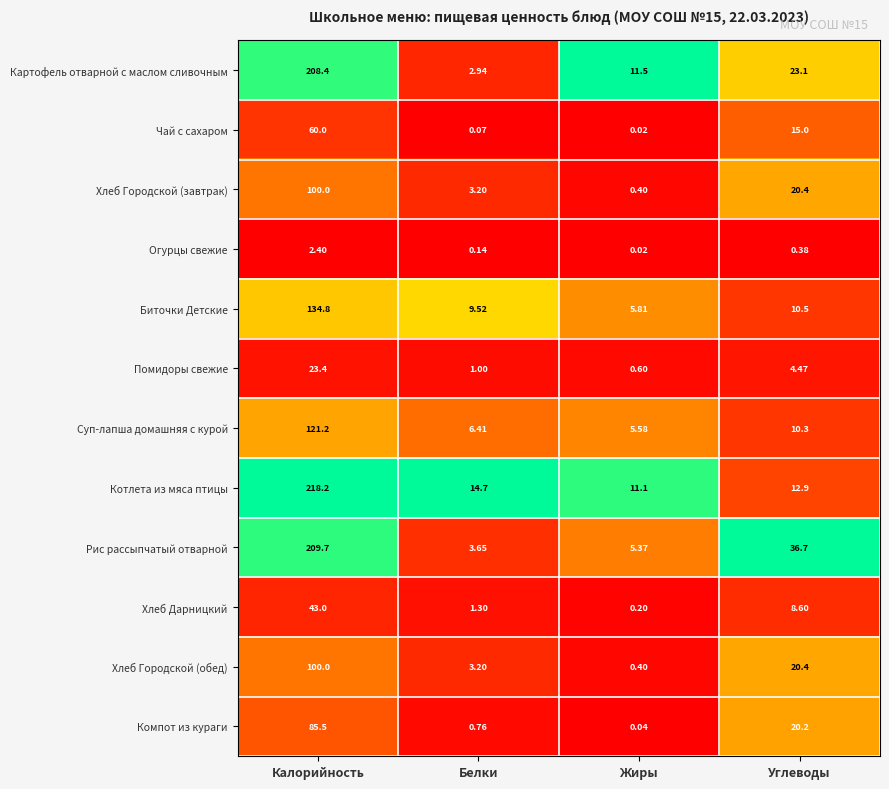

Which series has the widest spread of values?

Котлета из мяса птицы